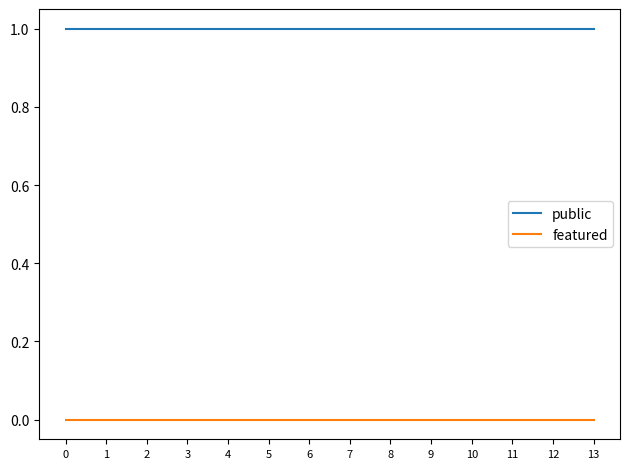

True or false: featured and public intersect in this chart.

False